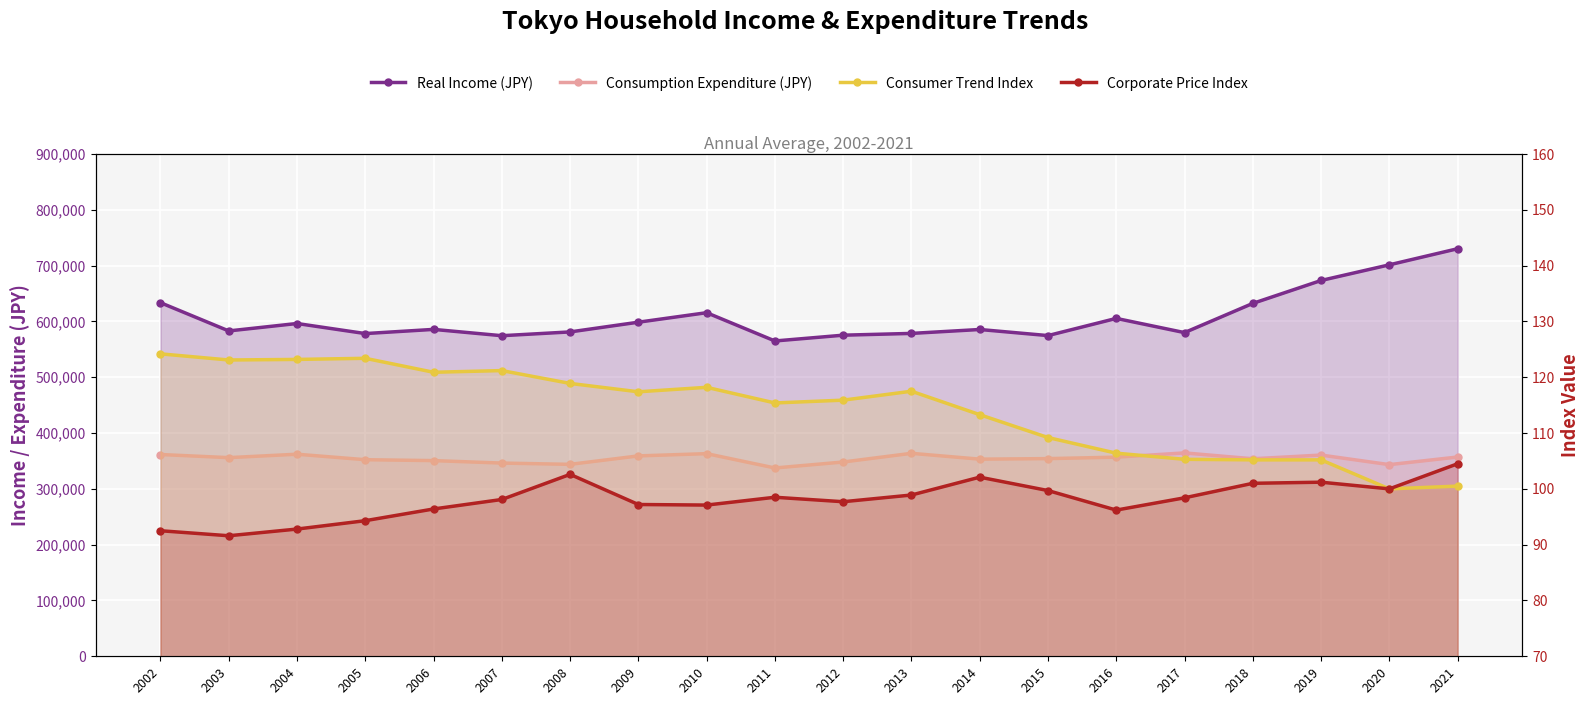

Is it true that Consumption Expenditure (JPY) equals 552866.5 at 2019?

False